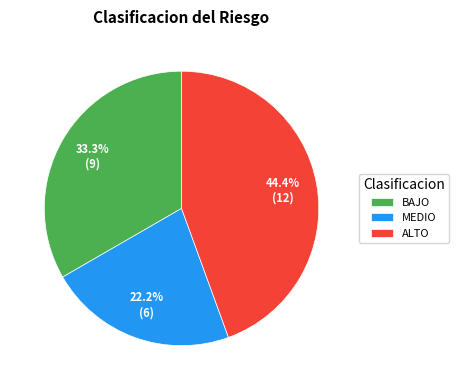

Count the number of slices in the pie.

3